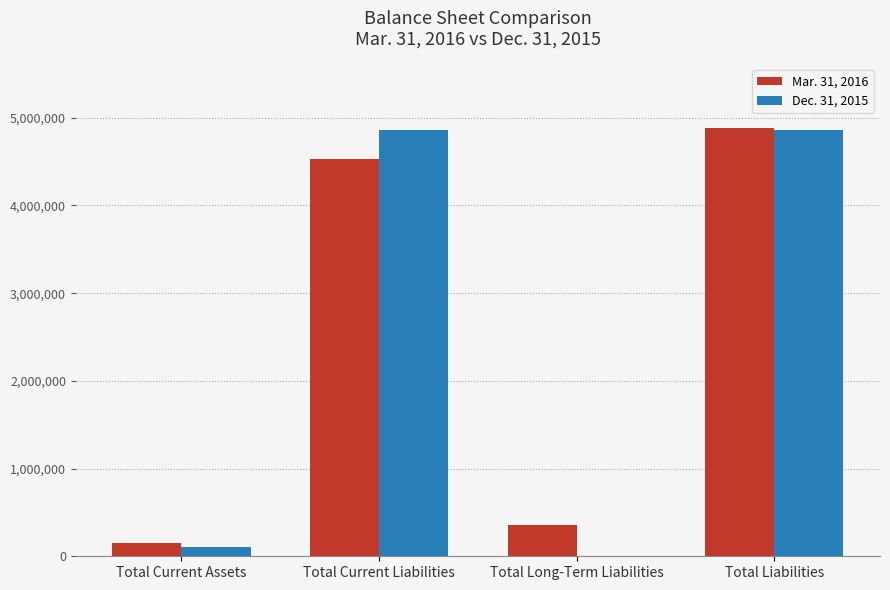

Which series changed the most between Total Long-Term Liabilities and Total Liabilities?

Dec. 31, 2015